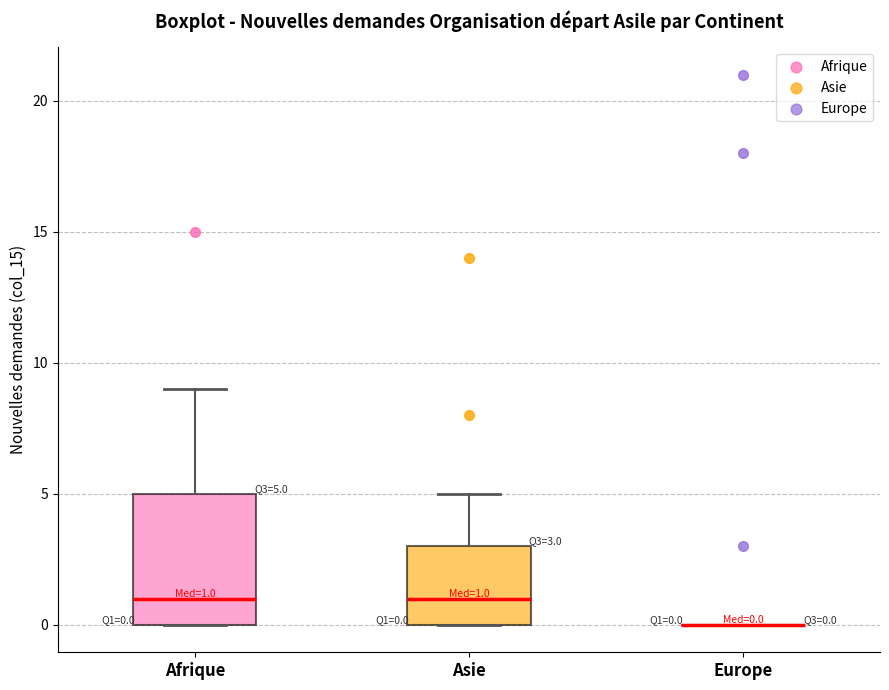

Which box is the tallest, from its lower edge to its upper edge?

Afrique